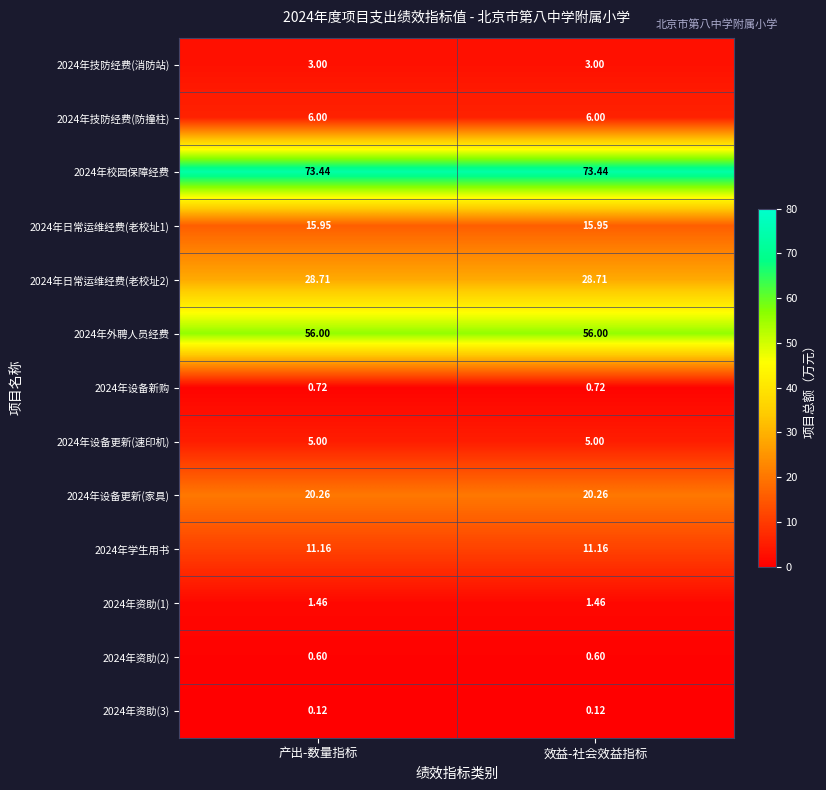

Is the value of 2024年资助(3) at 产出-数量指标 greater than the value of 2024年设备新购 at 产出-数量指标?

No